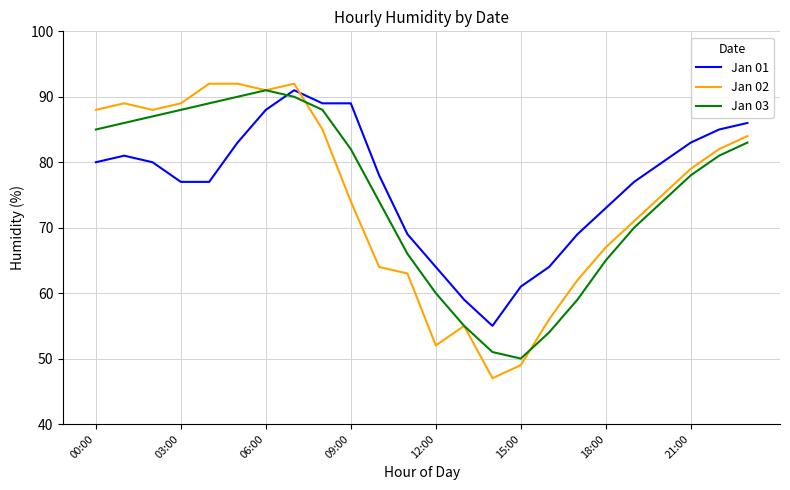

Which series has the widest spread of values?

Jan 02